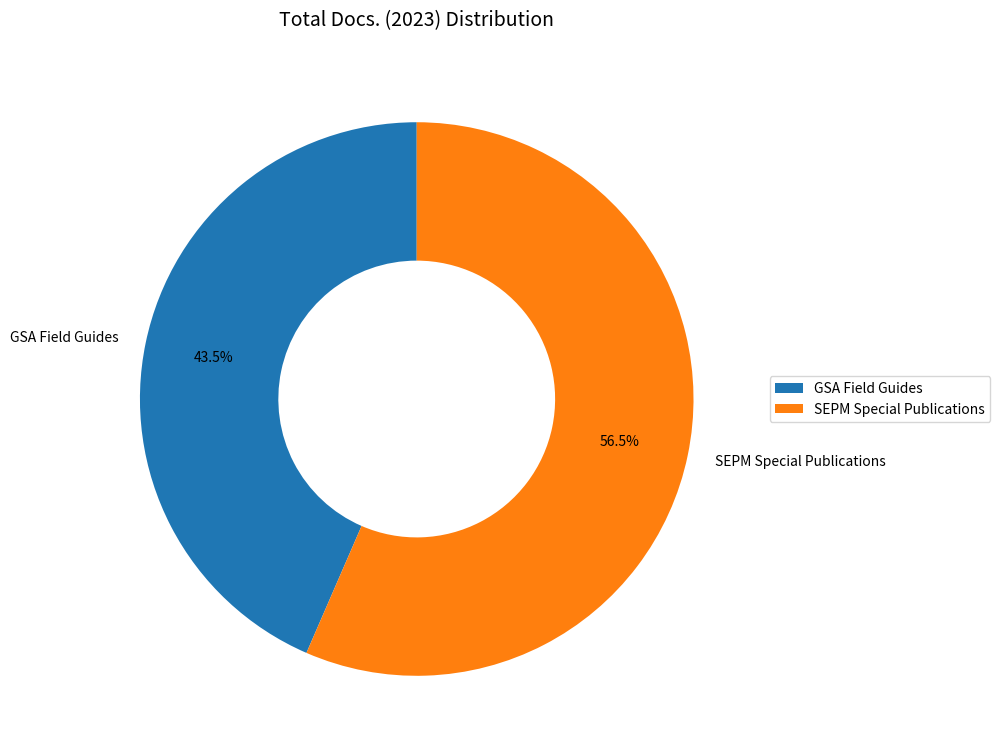

Between GSA Field Guides and SEPM Special Publications, which is larger?

SEPM Special Publications